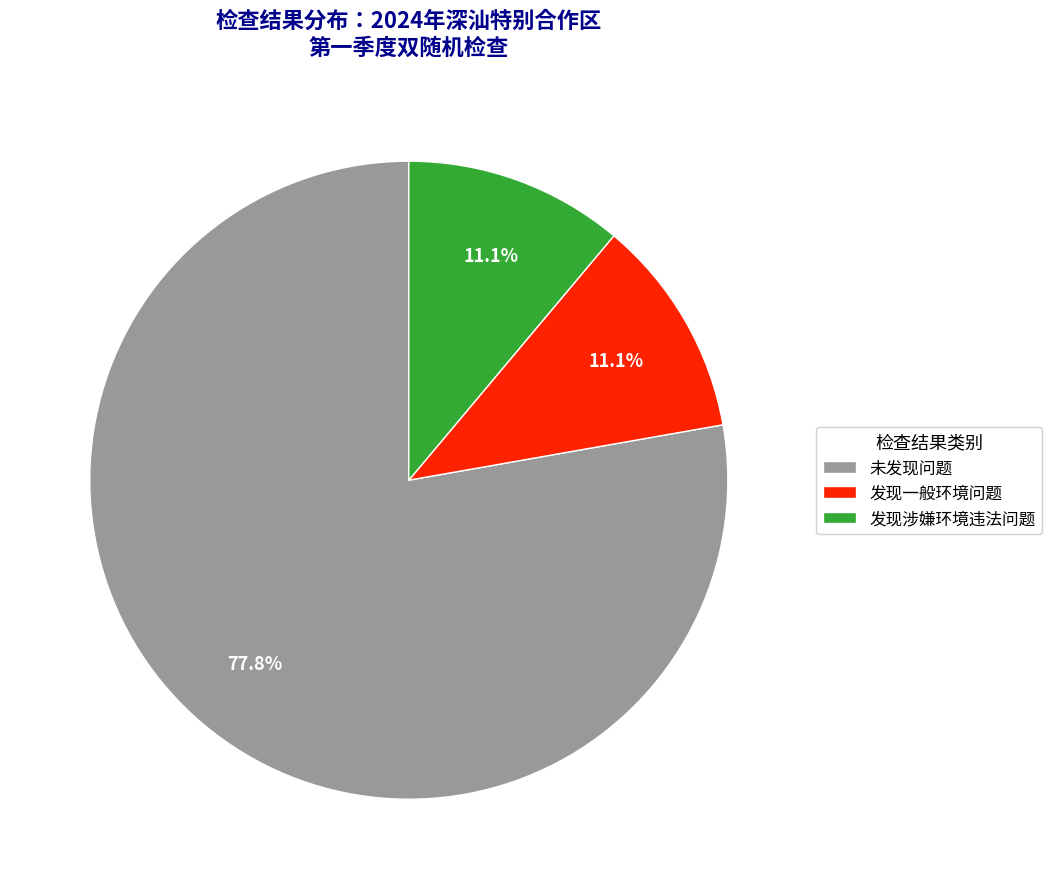

Which slice is the largest?

未发现问题